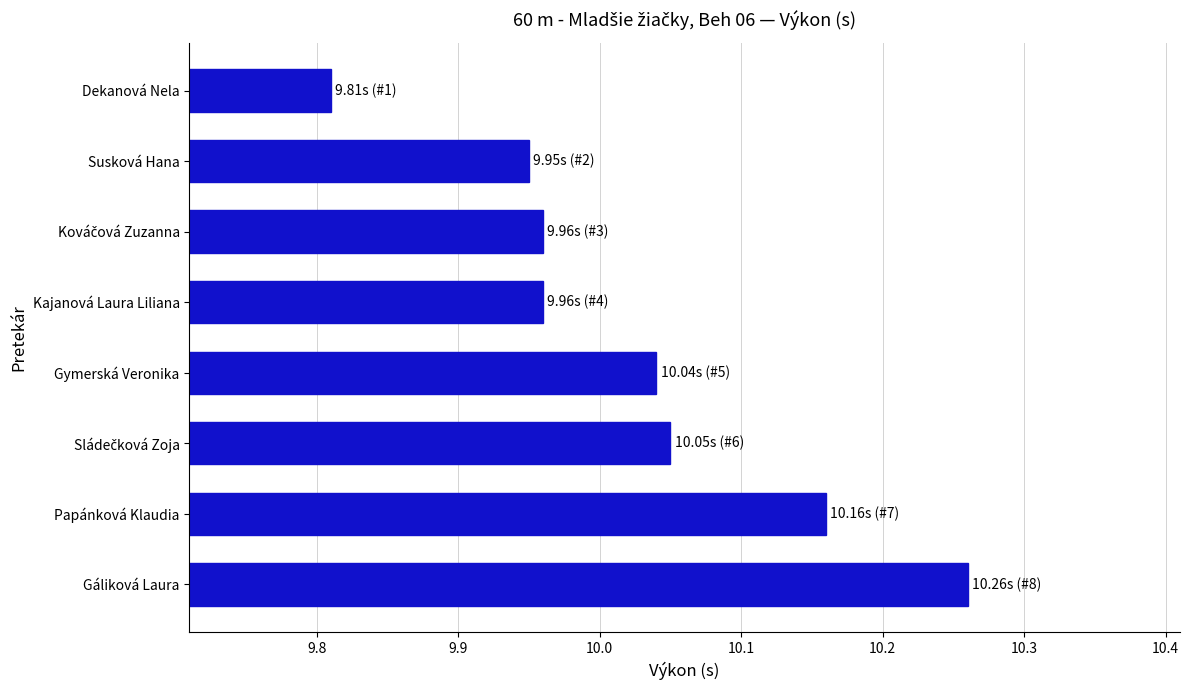

What is the difference between the second highest and second lowest values?

0.2